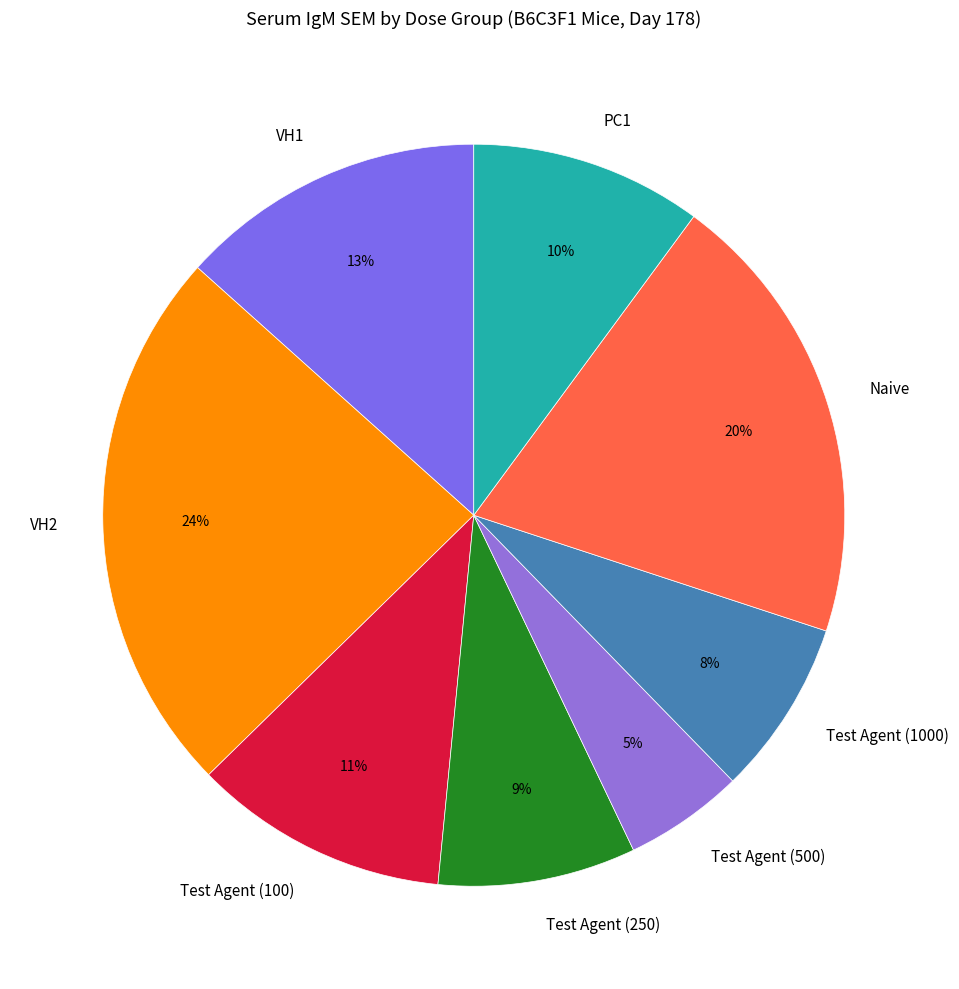

Which slice is the smallest?

Test Agent (500)